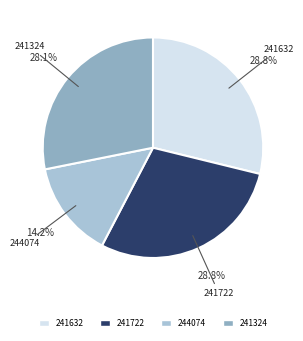

Count the number of slices in the pie.

4